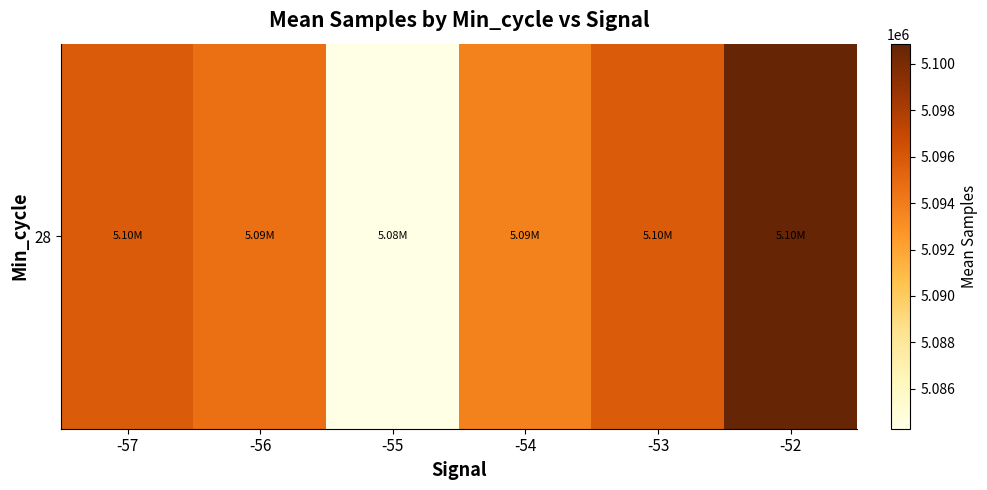

Reading right to left, transcribe all the data shown in this chart.

5100868.0	5095757.4	5093770.3	5084279.3	5094670.7	5095778.0